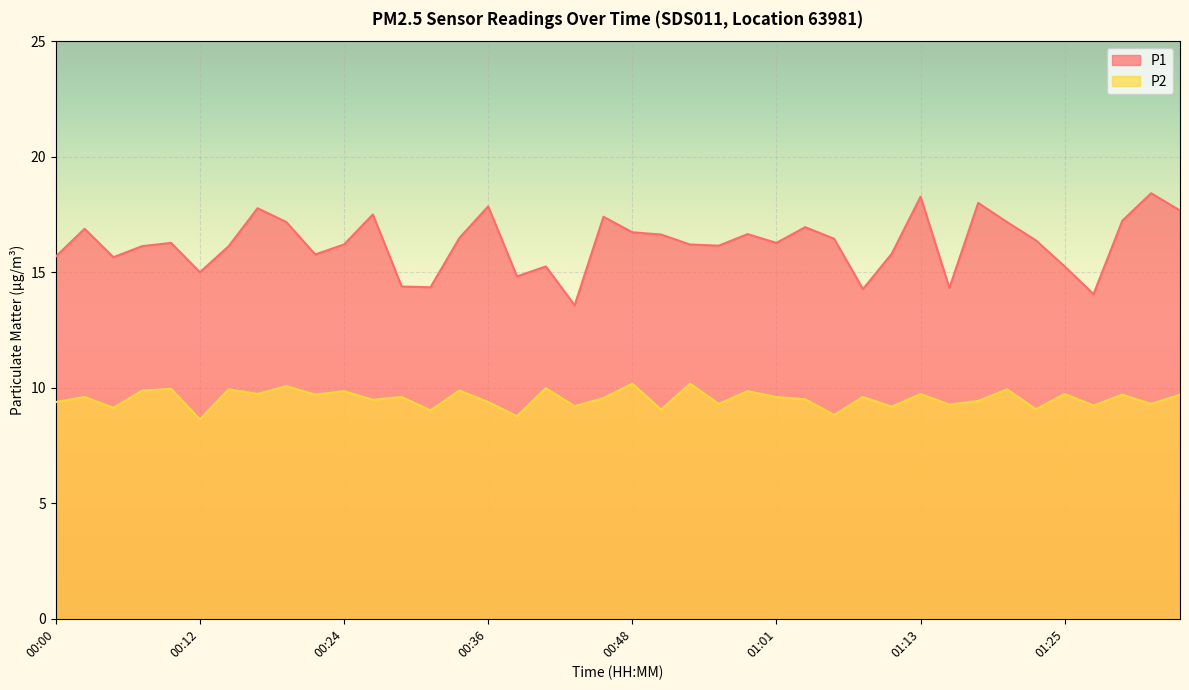

Rank the categories by P2 value from highest to lowest.

00:48, 00:53, 00:19, 00:41, 00:09, 00:14, 01:20, 00:07, 00:34, 00:24, 00:58, 00:17, 01:13, 01:25, 00:22, 01:30, 01:36, 00:02, 00:29, 01:01, 01:08, 00:46, 01:03, 00:26, 01:18, 00:00, 00:36, 00:56, 01:33, 01:15, 01:28, 00:44, 01:11, 00:05, 01:23, 00:51, 00:31, 01:06, 00:39, 00:12